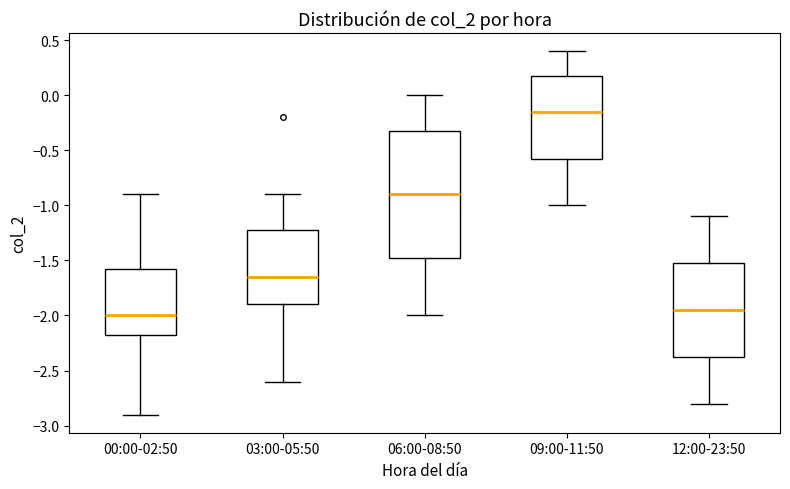

Reading left to right, read every box against the y-axis: the position of its median line, the range the box covers, and the ends of its whiskers. The values are not printed on the chart, so give them approximately, as read against the axis.

00:00-02:50: median -2.00, box -2.15 to -1.55, whiskers -2.90 to -0.90
03:00-05:50: median -1.65, box -1.90 to -1.20, whiskers -2.60 to -0.90
06:00-08:50: median -0.90, box -1.45 to -0.30, whiskers -2.00 to 0.00
09:00-11:50: median -0.15, box -0.55 to 0.20, whiskers -1.00 to 0.40
12:00-23:50: median -1.95, box -2.35 to -1.50, whiskers -2.80 to -1.10